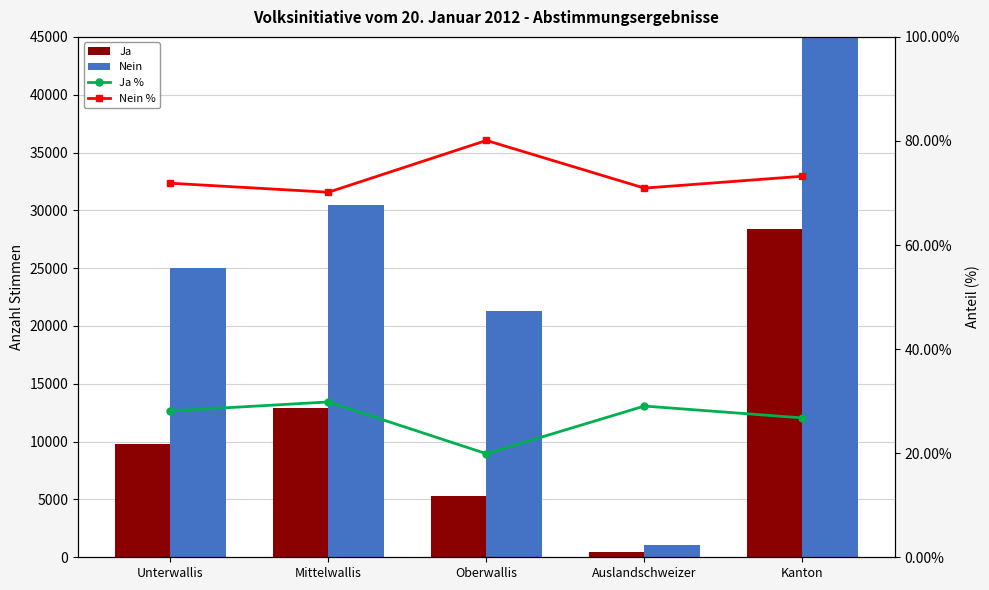

What is the label of the 4th bar from the left?

Auslandschweizer